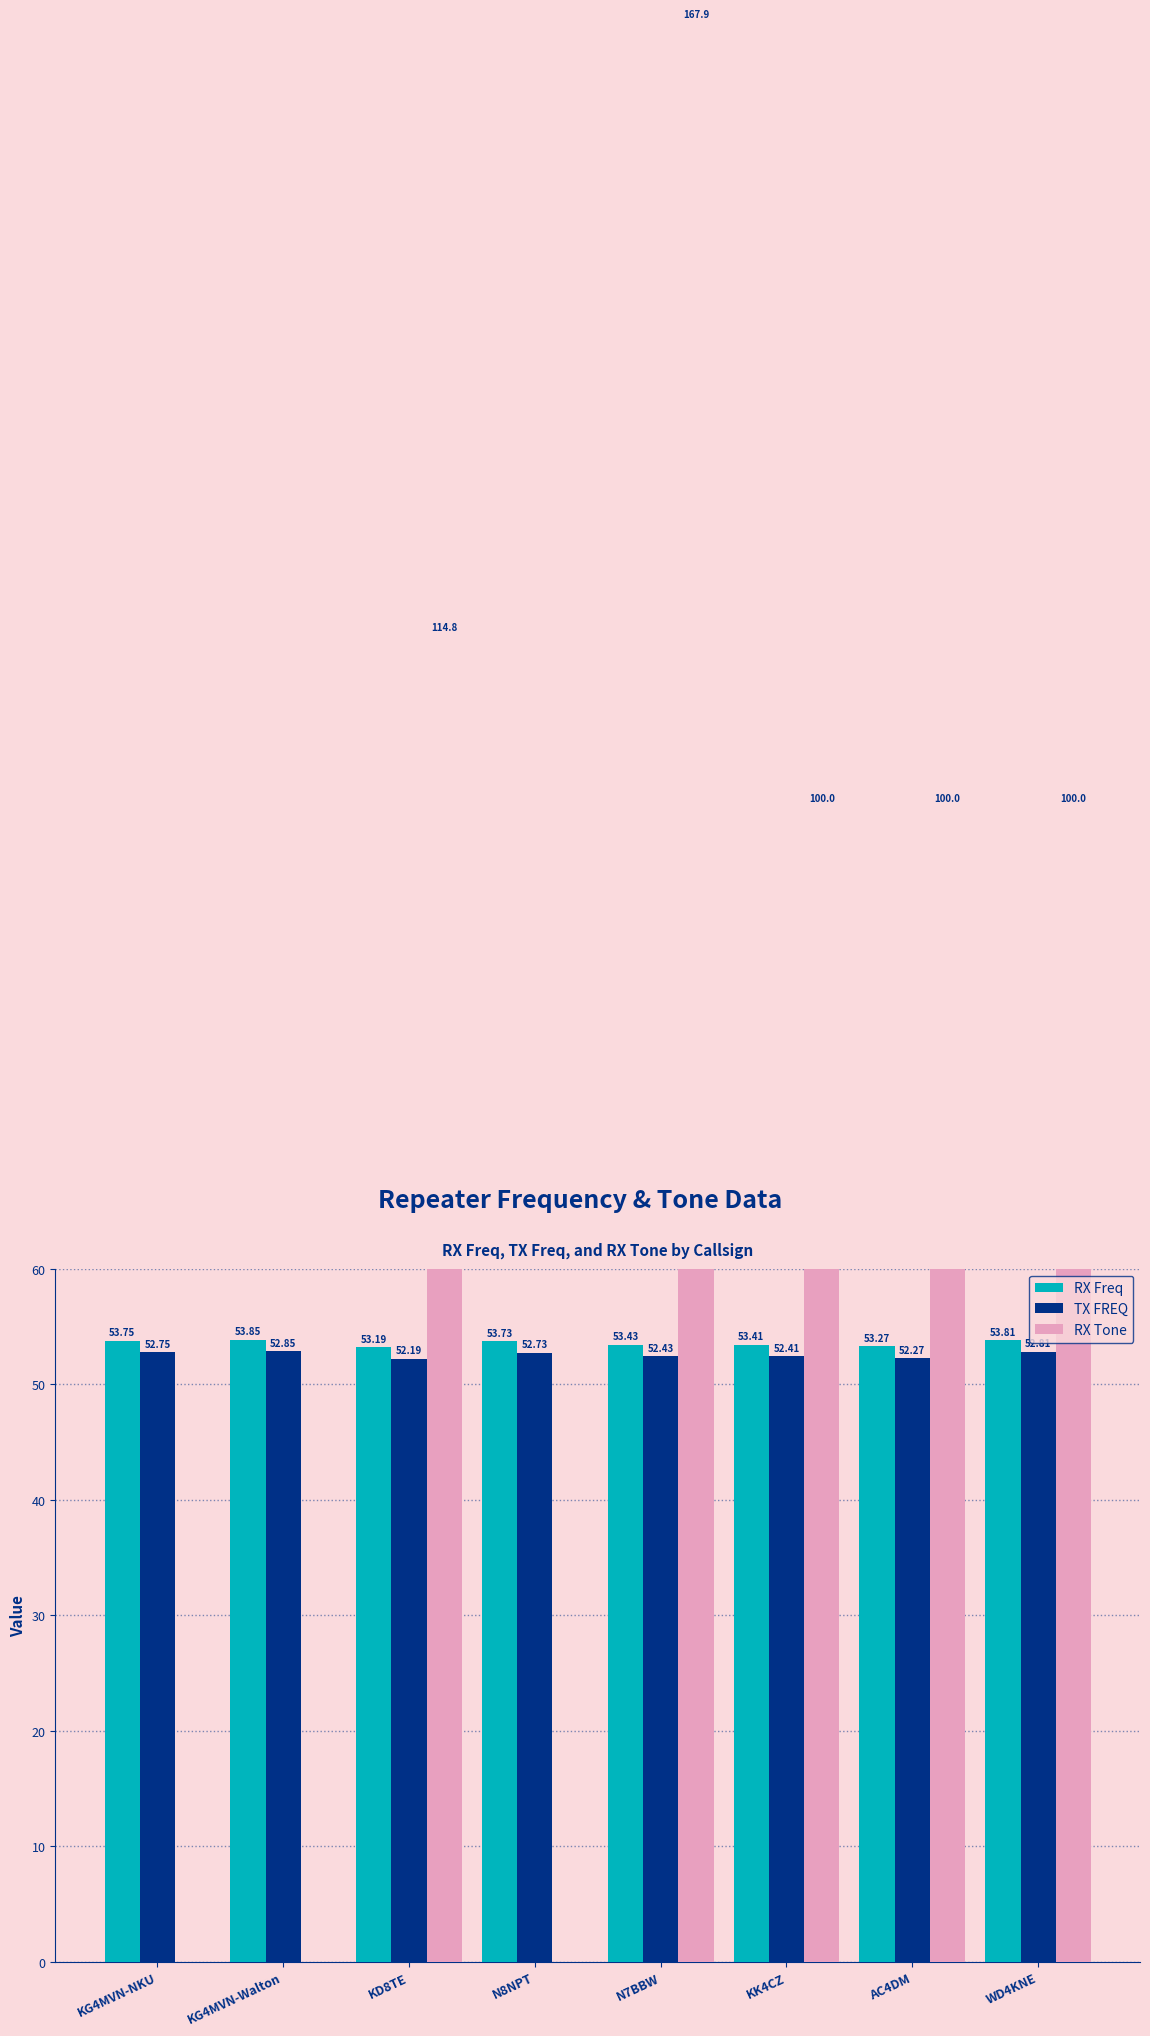

Does the chart contain any negative values?

No